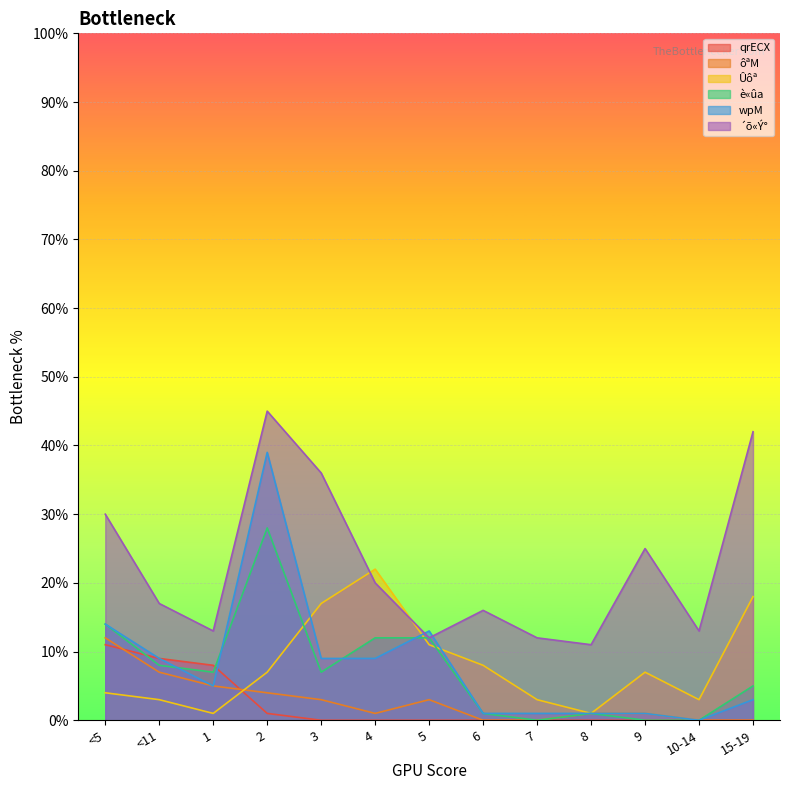

List the labels in order of qrECX value, largest first.

<5, <11, 1, 2, 3, 4, 5, 6, 7, 8, 9, 10-14, 15-19